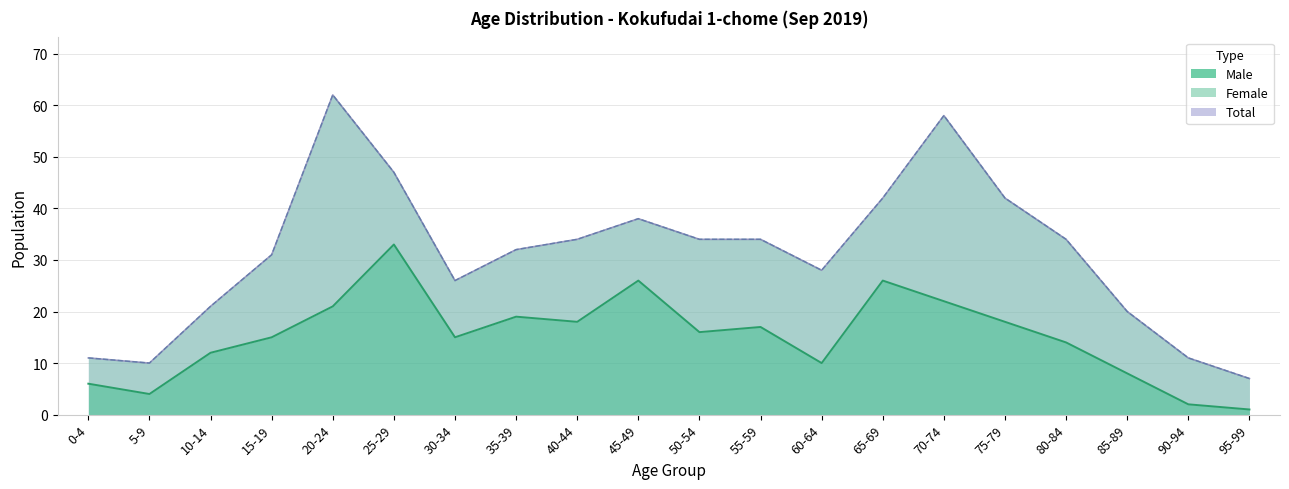

What is the value of the Total point at the 10th from the left?

38